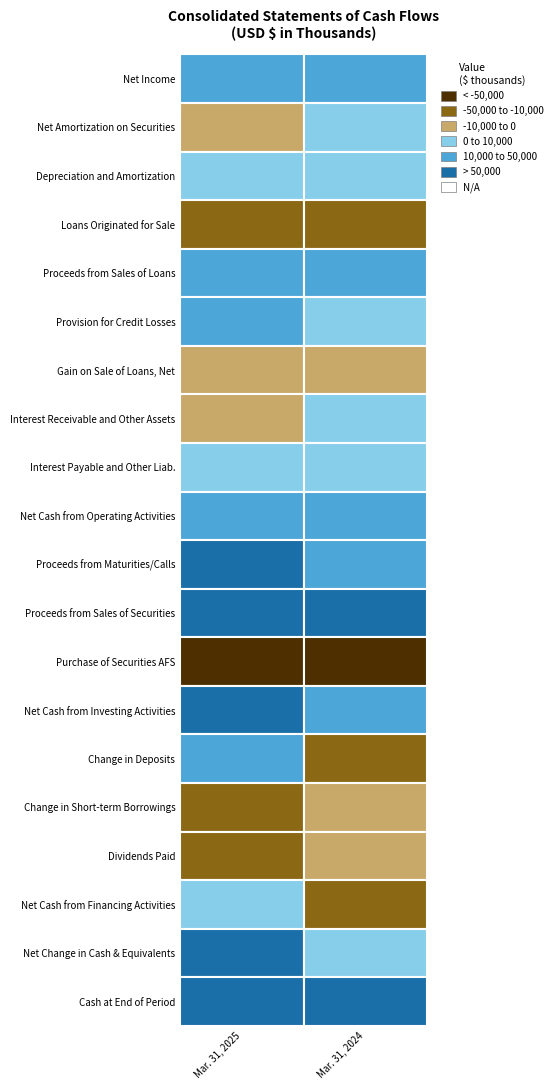

Rank the series by their maximum value, from lowest to highest.

Purchase of Securities AFS, Loans Originated for Sale, Dividends Paid, Change in Short-term Borrowings, Gain on Sale of Loans, Net, Interest Receivable and Other Assets, Net Amortization on Securities, Depreciation and Amortization, Net Cash from Financing Activities, Interest Payable and Other Liab., Provision for Credit Losses, Net Income, Proceeds from Sales of Loans, Net Cash from Operating Activities, Change in Deposits, Proceeds from Maturities/Calls, Proceeds from Sales of Securities, Net Cash from Investing Activities, Net Change in Cash & Equivalents, Cash at End of Period